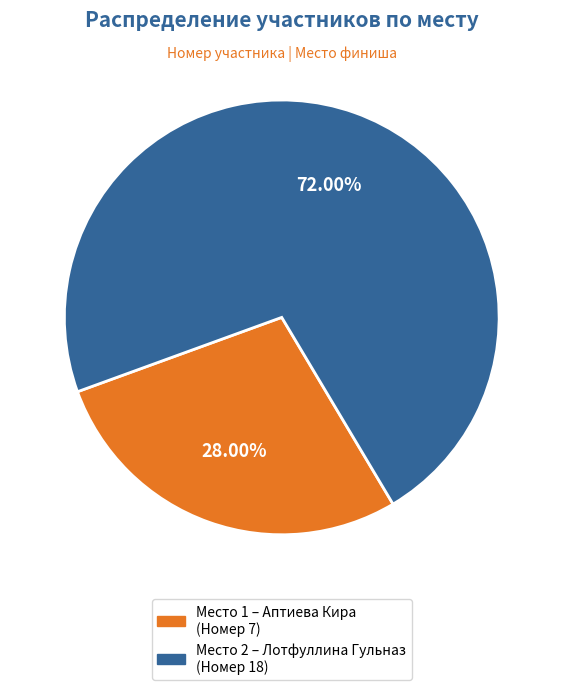

Count the number of slices in the pie.

2